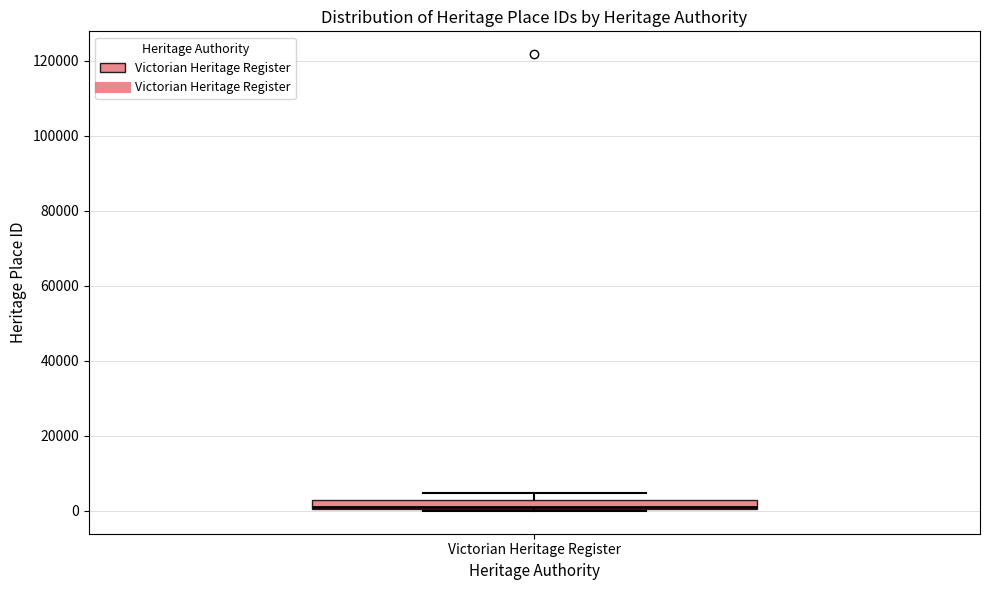

Where is the upper edge of the box for Victorian Heritage Register on the y-axis? The values are not printed on the chart, so give them approximately, as read against the axis.

2000